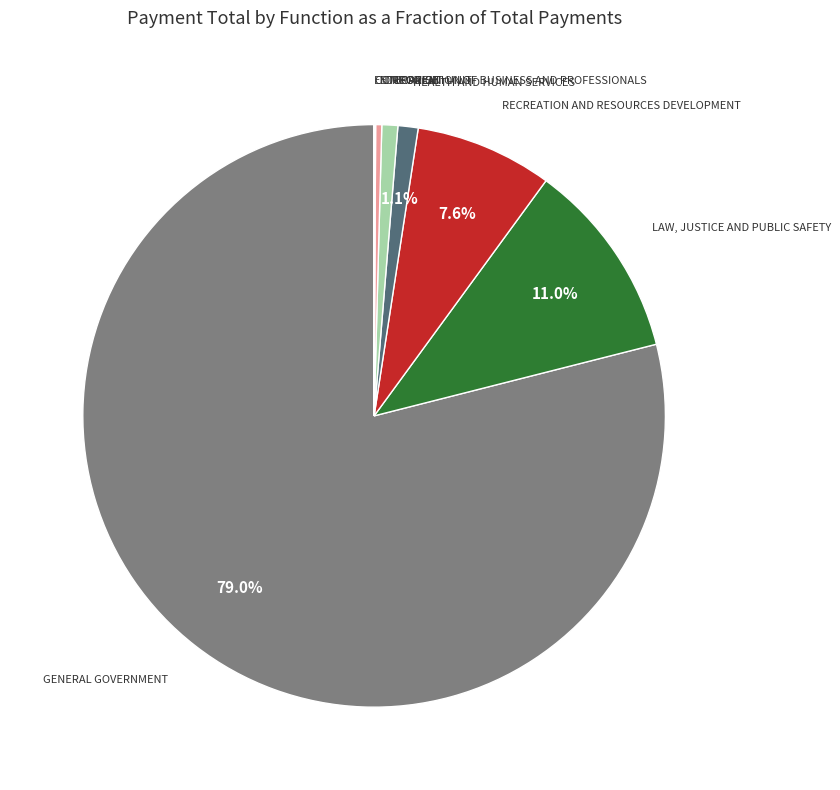

To the nearest percent, what is the average slice percentage?

12%